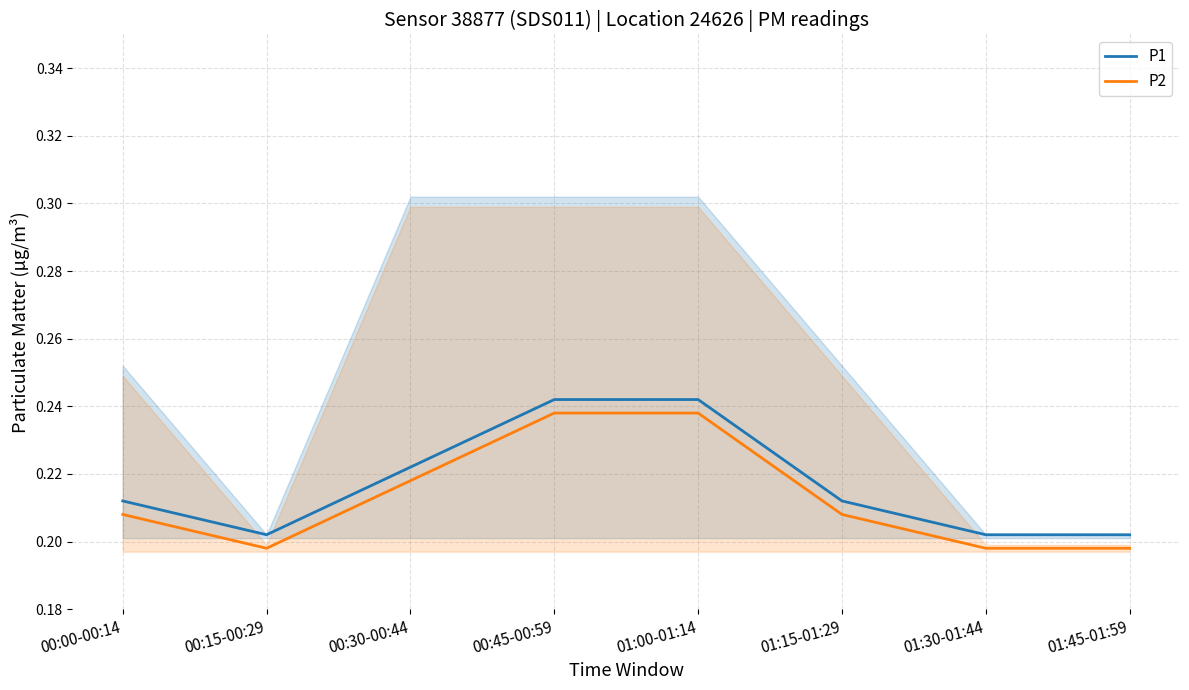

The value of P1 at 00:45-00:59 is 0.2. True or false?

True